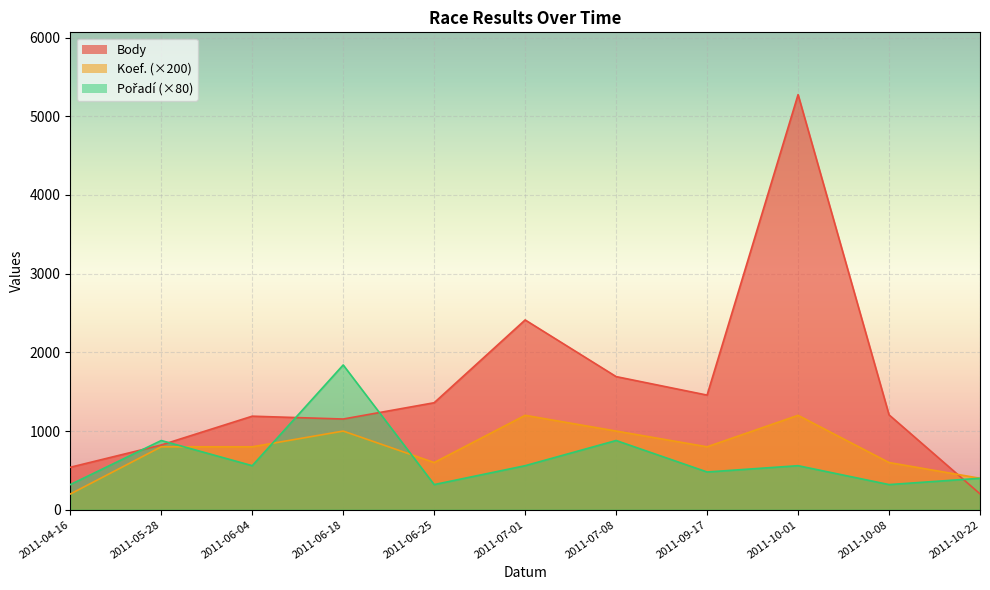

What is the difference between the Body values at 2011-04-16 and 2011-06-04?

649